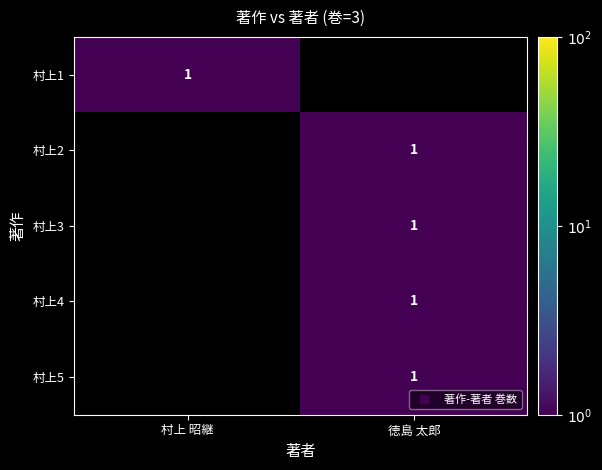

What is the difference between the 村上3 values at 徳島 太郎 and 村上 昭継?

1